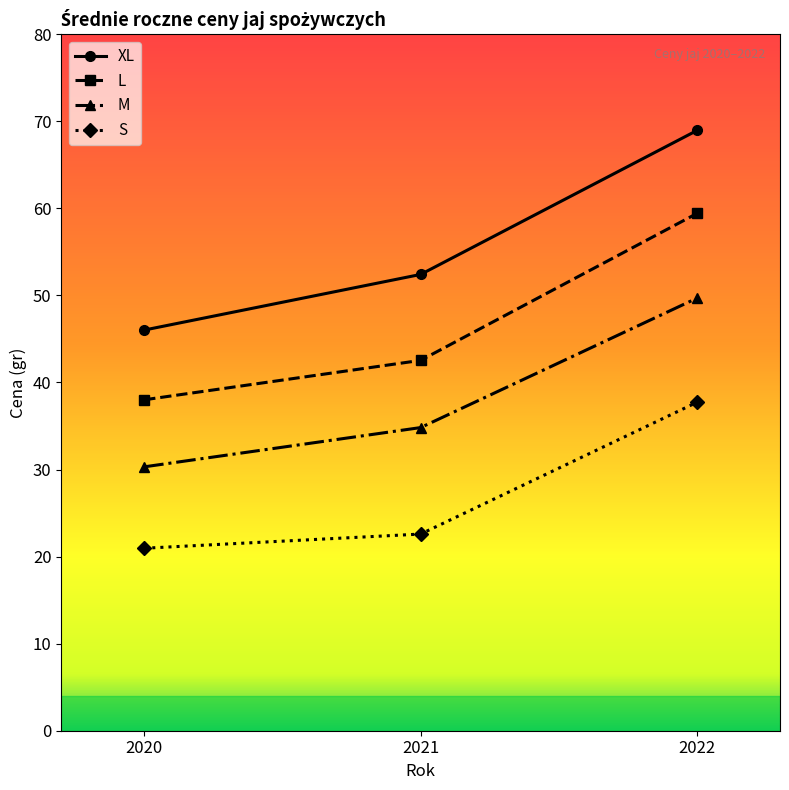

What is the maximum value for S?

37.7